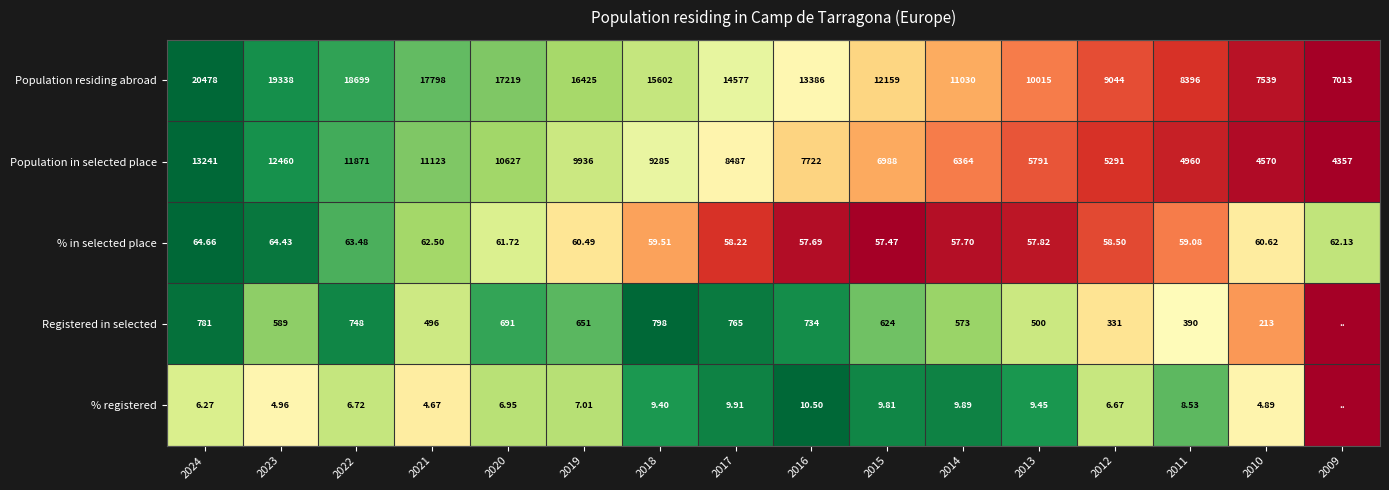

At 2010, list the series in order from smallest to largest.

% registered, % in selected place, Registered in selected, Population in selected place, Population residing abroad